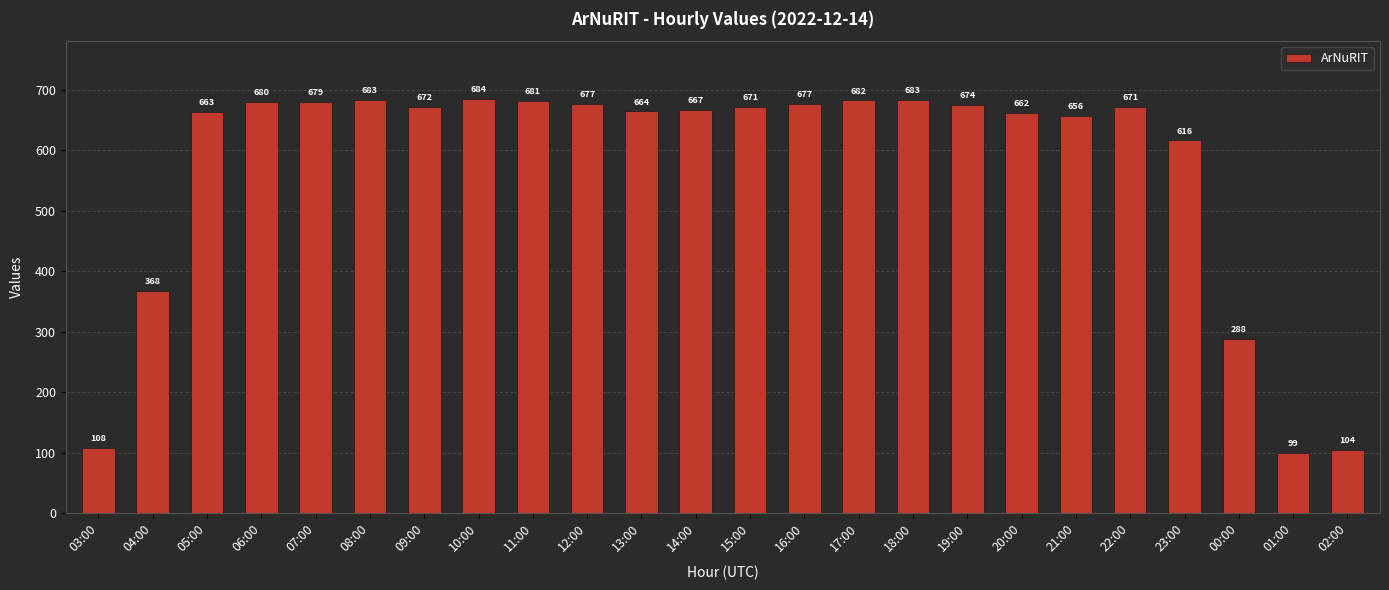

What is the average value?

571